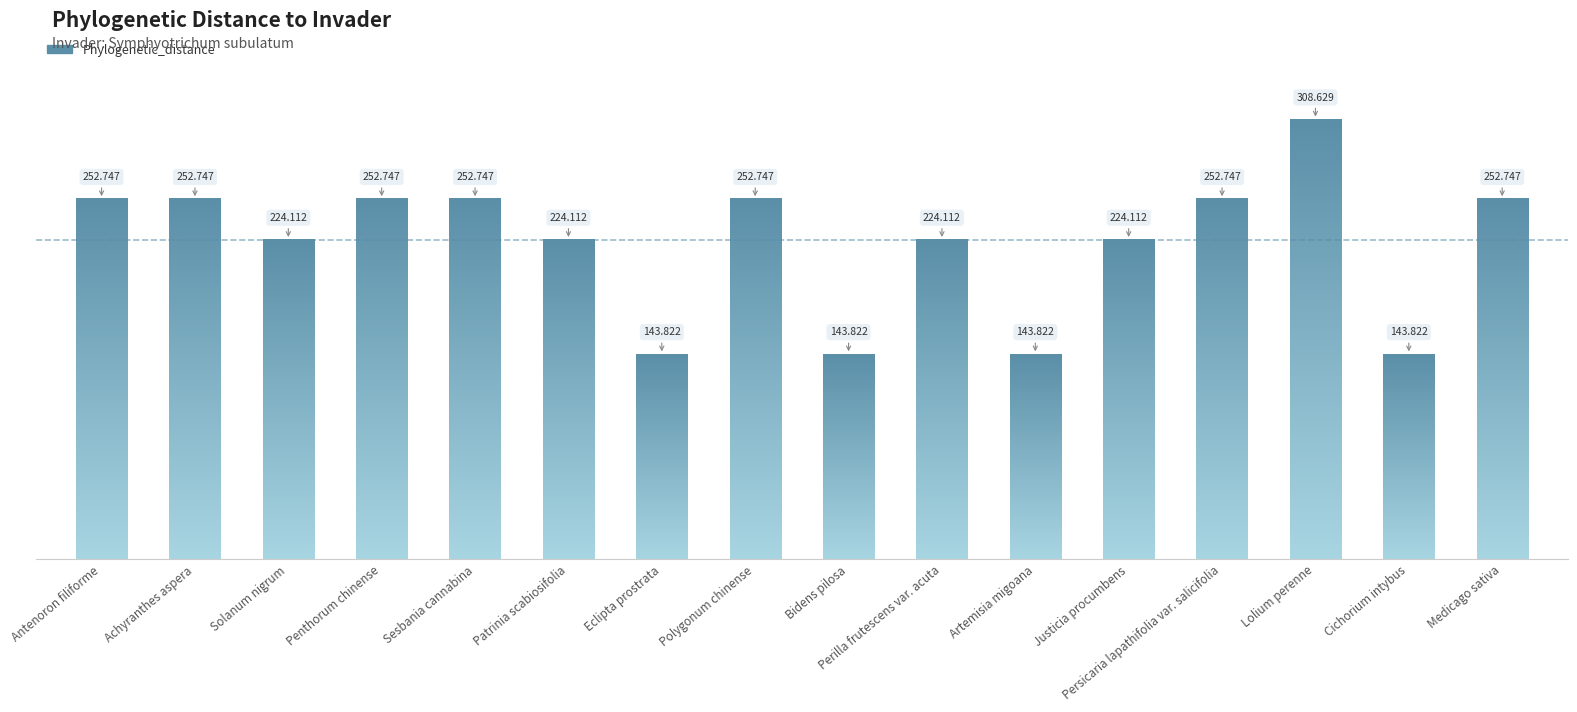

Is it true that the value at Lolium perenne is 308.6?

True